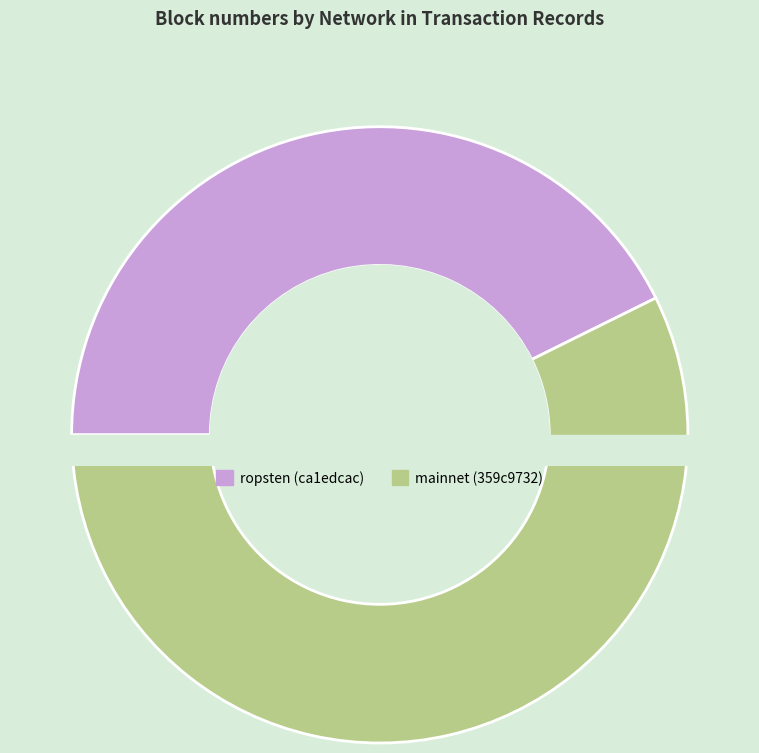

What percentage is the mainnet (359c9732) slice, to the nearest percent?

57%